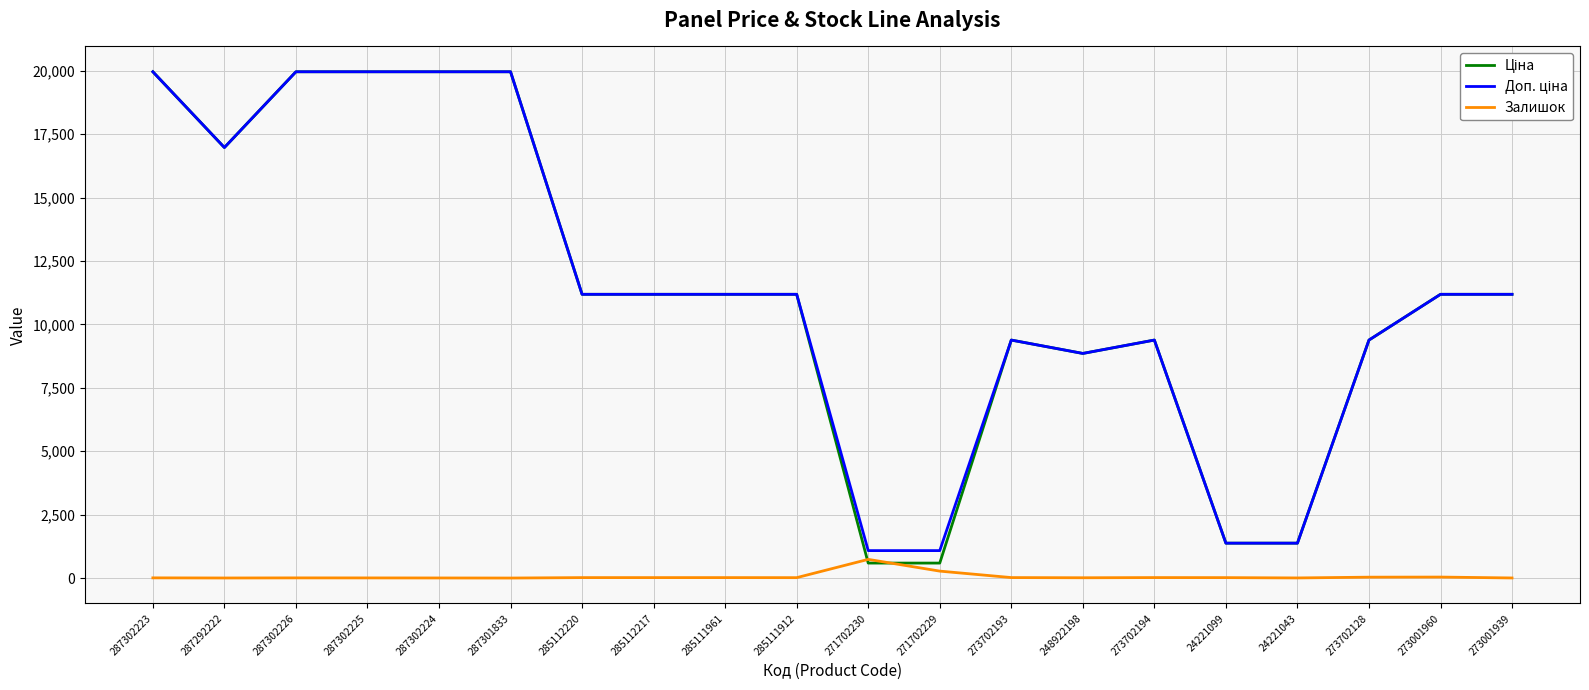

The Залишок series shows 15.0 at 285111912. True or false?

True